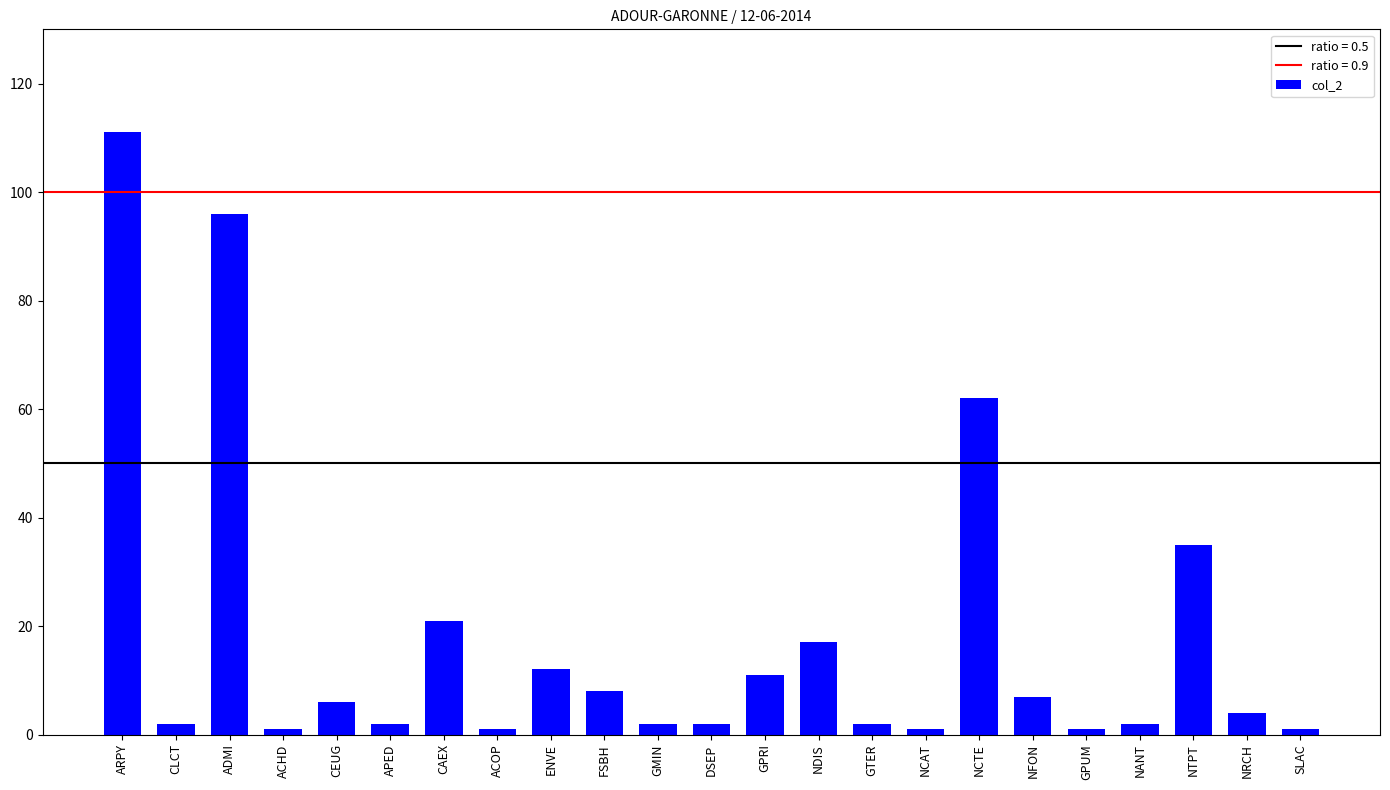

Reading left to right, list all the values displayed in this chart.

111	2	96	1	6	2	21	1	12	8	2	2	11	17	2	1	62	7	1	2	35	4	1